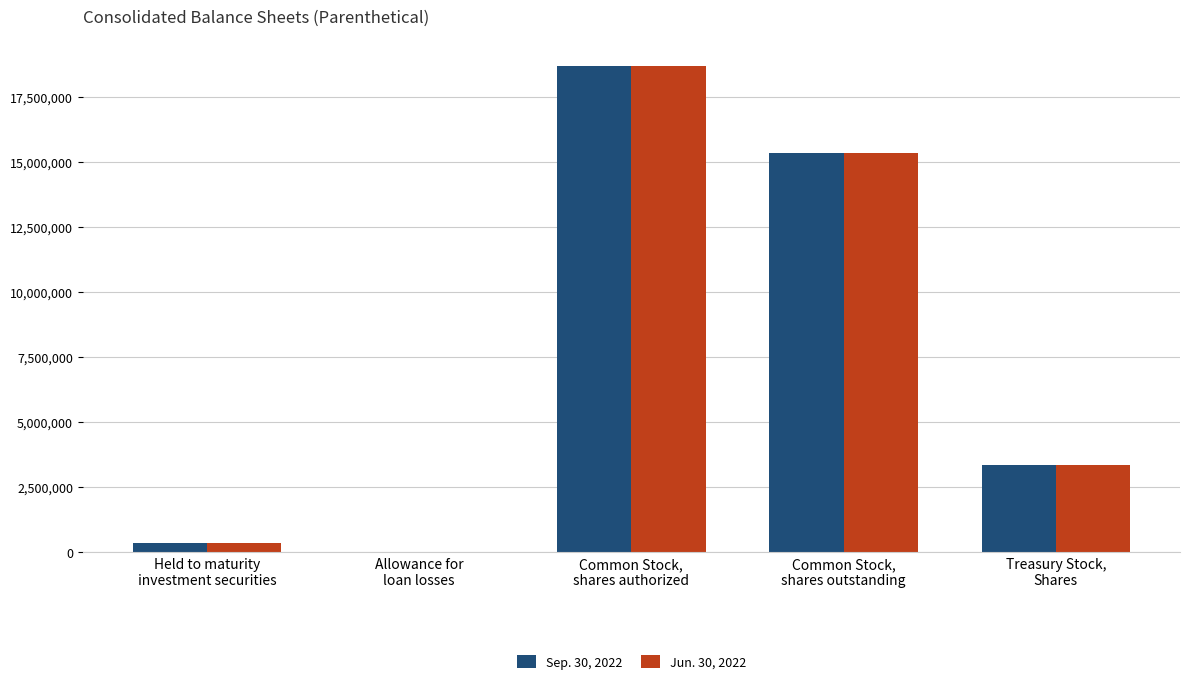

Reading left to right, transcribe all the data shown in this chart.

Sep. 30, 2022: Held to maturity
investment securities=339143	Allowance for
loan losses=9048	Common Stock,
shares authorized=18703577	Common Stock,
shares outstanding=15334323	Treasury Stock,
Shares=3369254
Jun. 30, 2022: Held to maturity
investment securities=361608	Allowance for
loan losses=8927	Common Stock,
shares authorized=18703577	Common Stock,
shares outstanding=15334857	Treasury Stock,
Shares=3368720